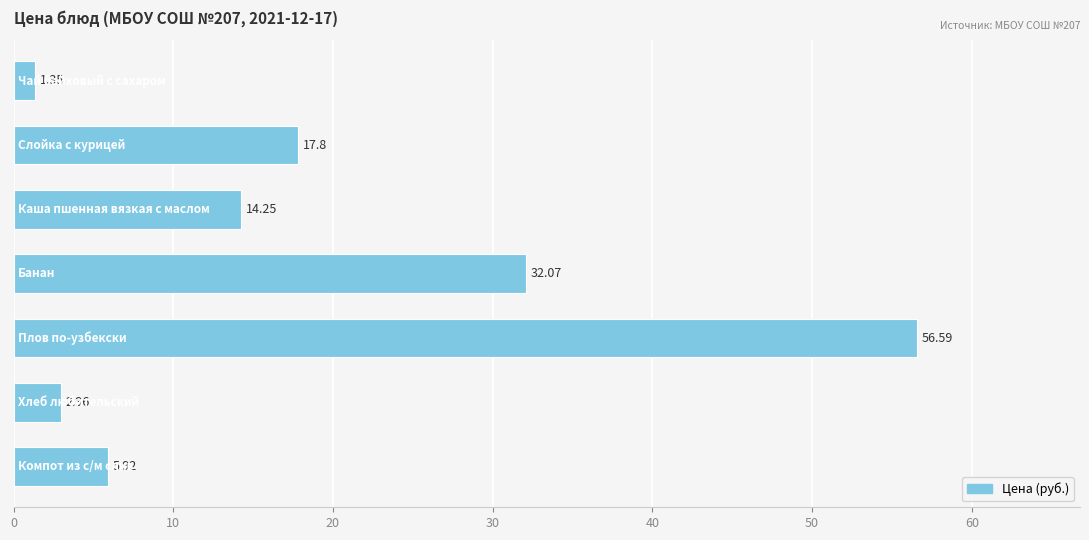

What is the sum of all values?

130.9